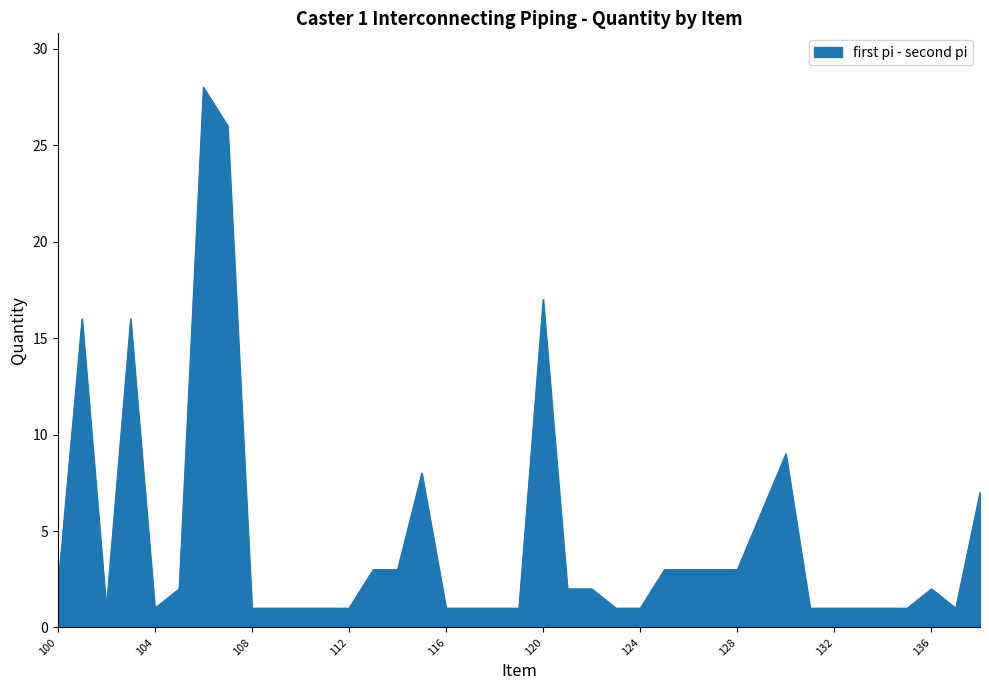

What is the maximum value shown in the chart?

28